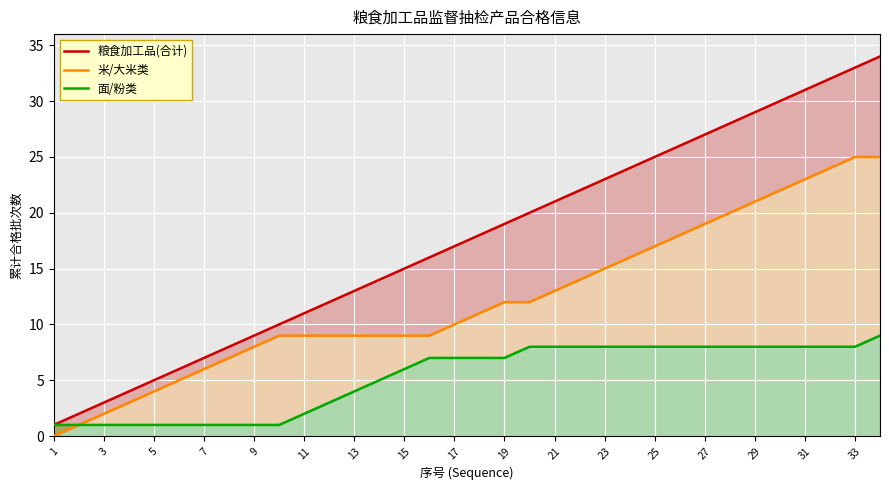

What is the difference between the highest and lowest values at 27?

9